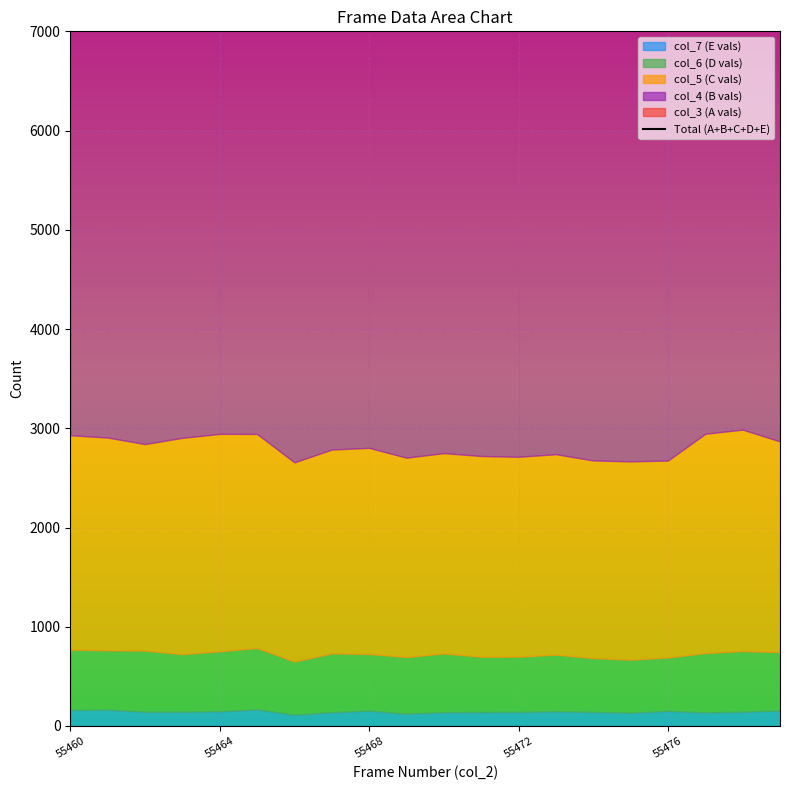

What position from the left is 55476?

17